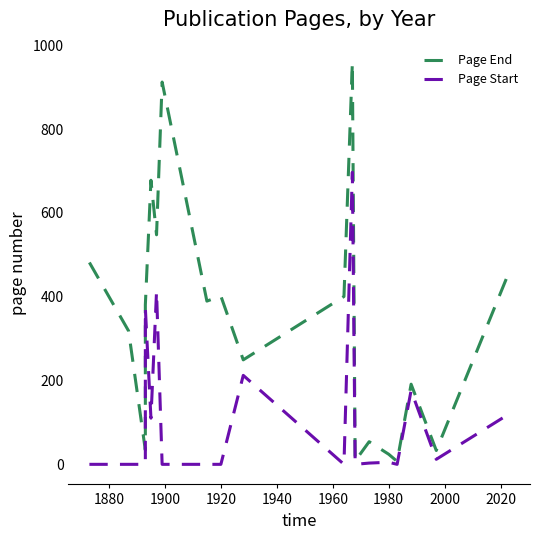

Reading right to left, extract all data points from this chart.

Page End: 459	34	192	8	25	55	9	958	401	250	402	390	912	548	678	381	35	319	482
Page Start: 121	13	177	1	6	4	1	697	1	213	1	1	1	413	111	373	1	1	1